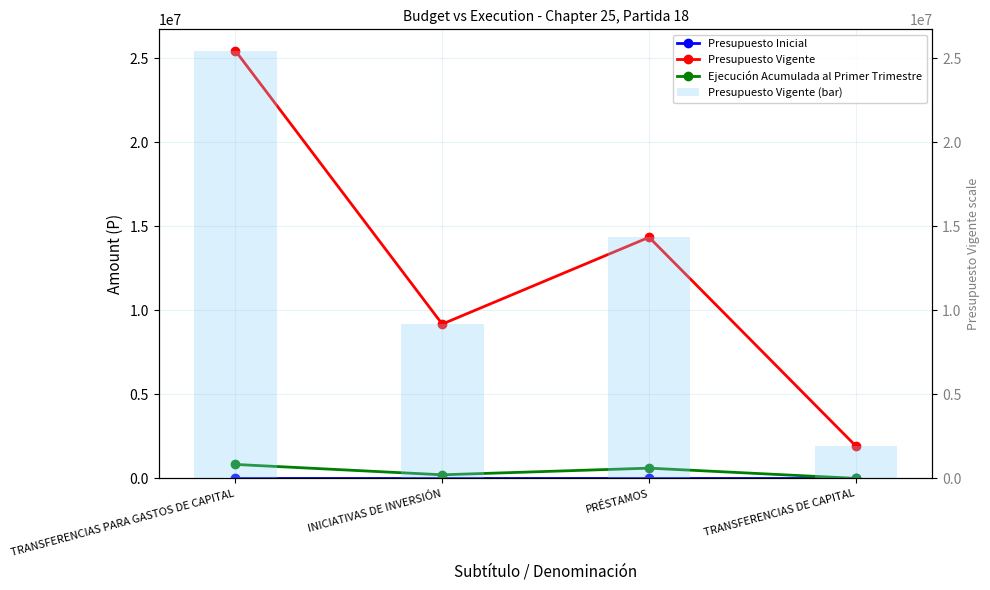

At how many categories does at least one series exceed 1399436?

4